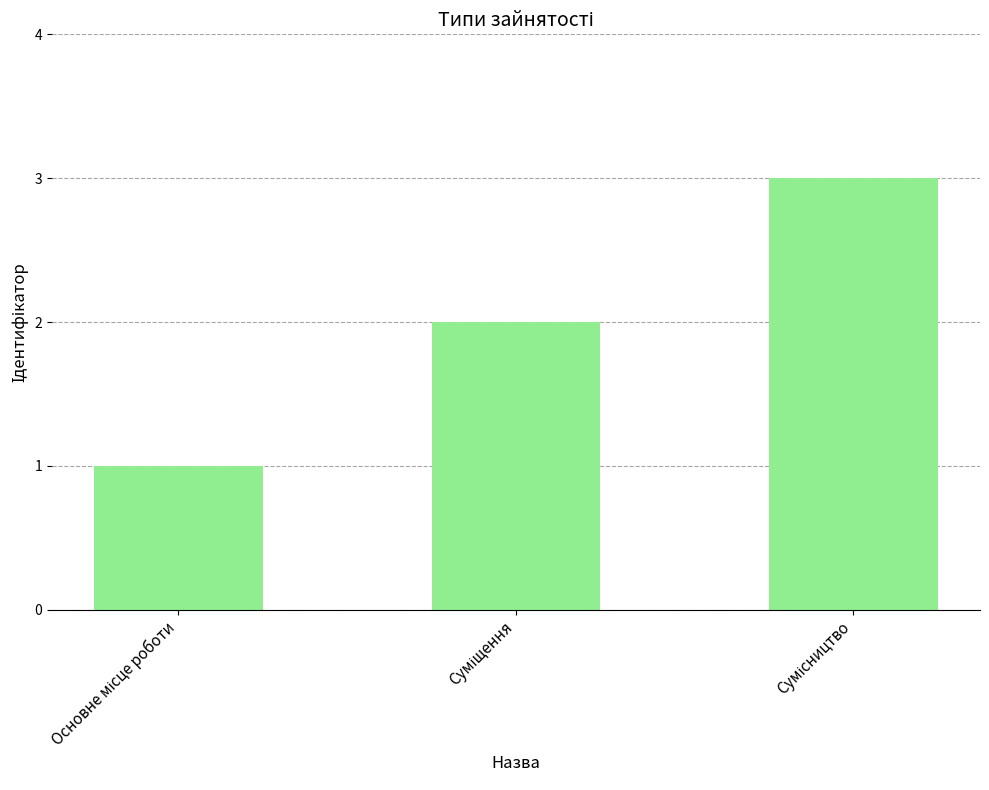

What is the sum of all values?

6